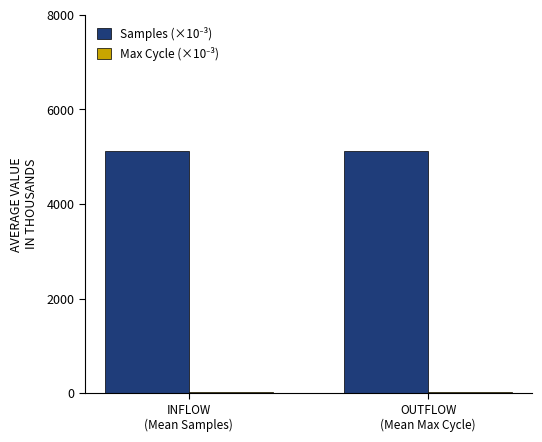

Count the number of categories in the chart.

2